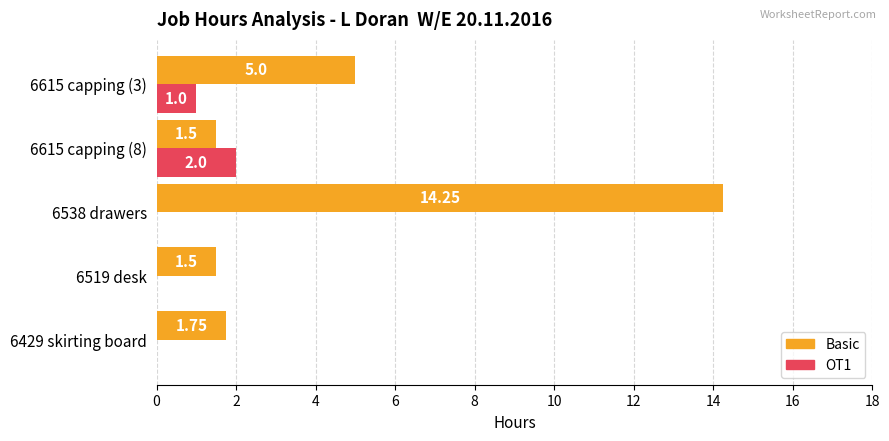

What is the sum of all Basic values?

24.0